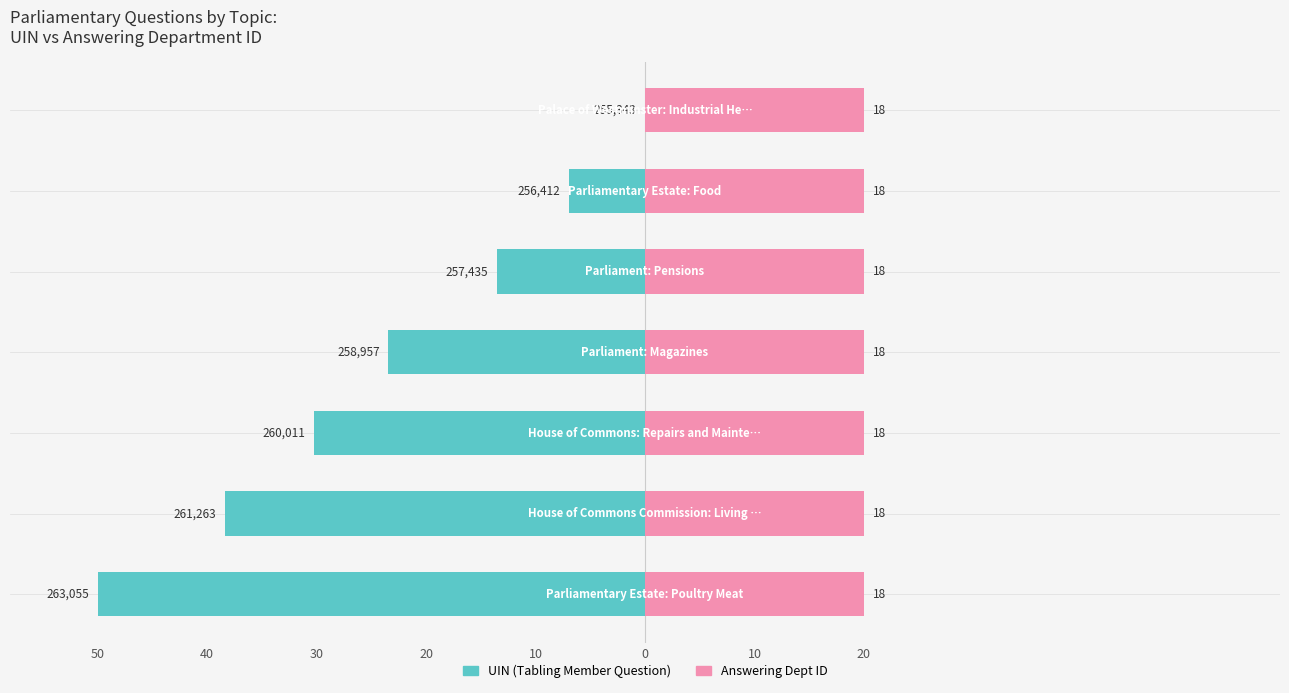

What is the sum of the UIN (Tabling Member Question) values at 30 and 10?

-30.3